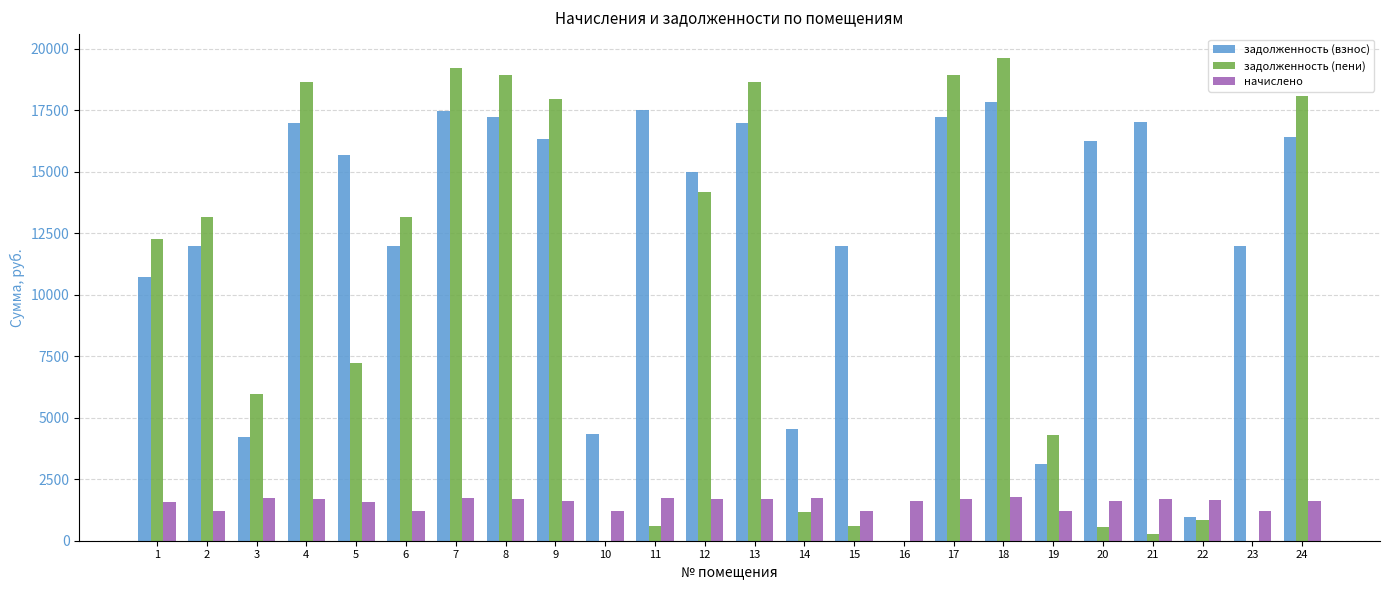

What is the sum of the задолженность (пени) values at 23 and 9?

17966.2